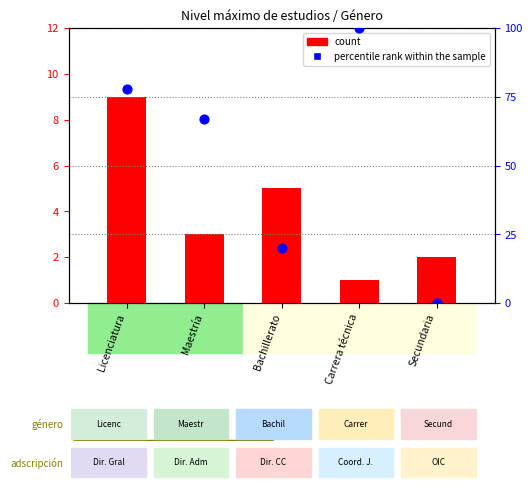

What are all the series names shown in the legend?

count, percentile rank within the sample